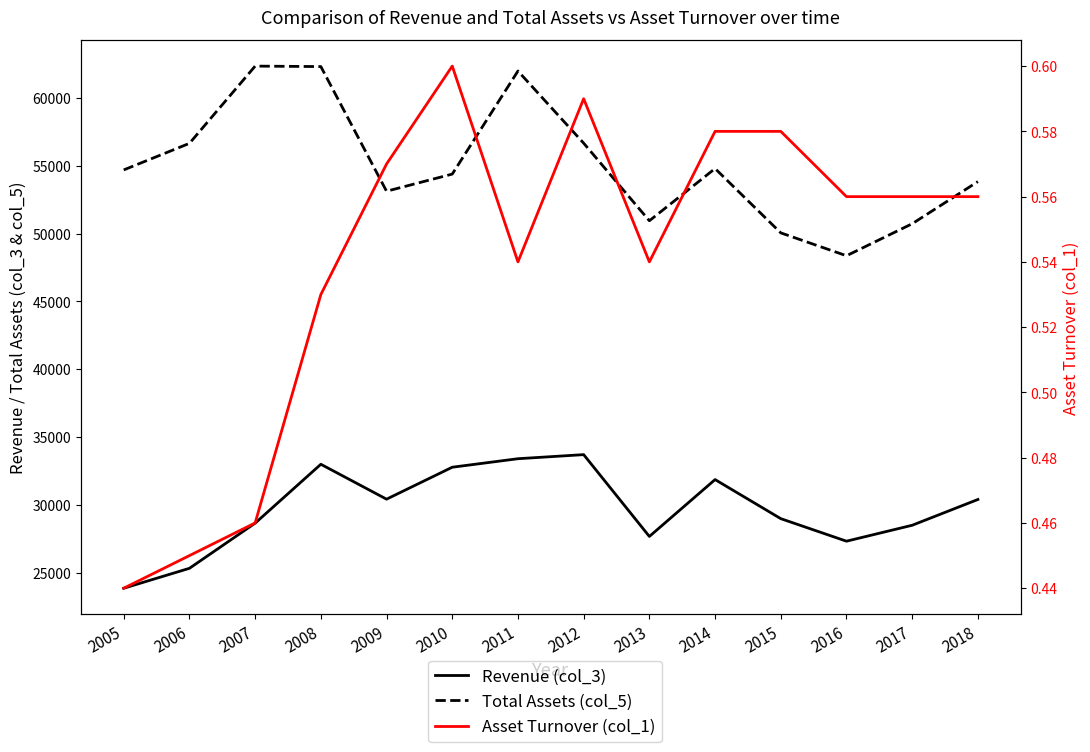

Is this an area chart (filled region under the line)?

No